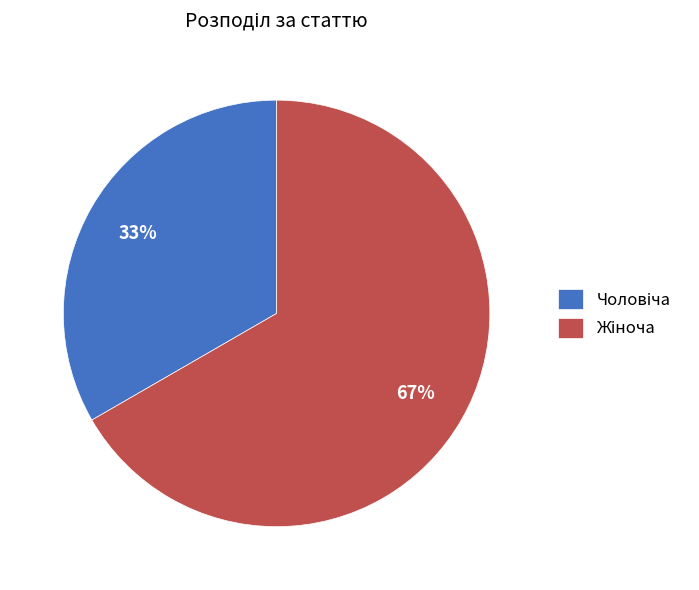

Does any single category account for the majority?

Yes